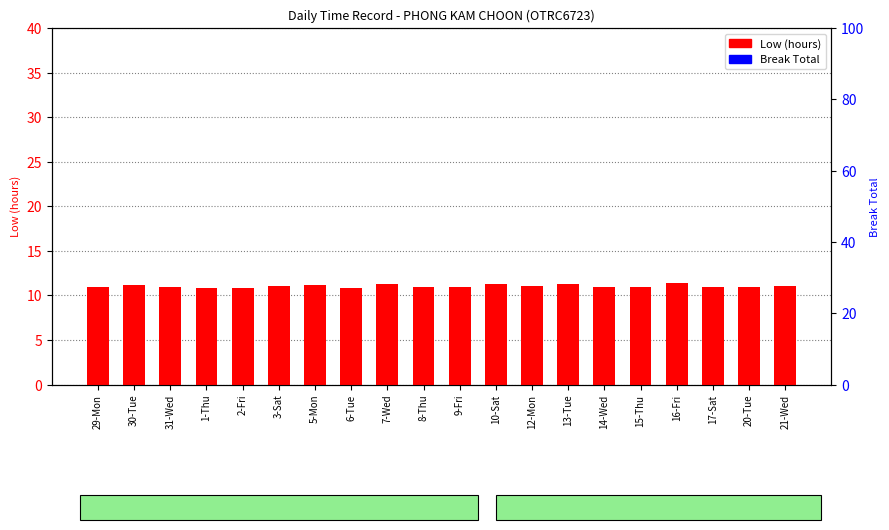

Which has a higher value, 5-Mon or 14-Wed?

5-Mon